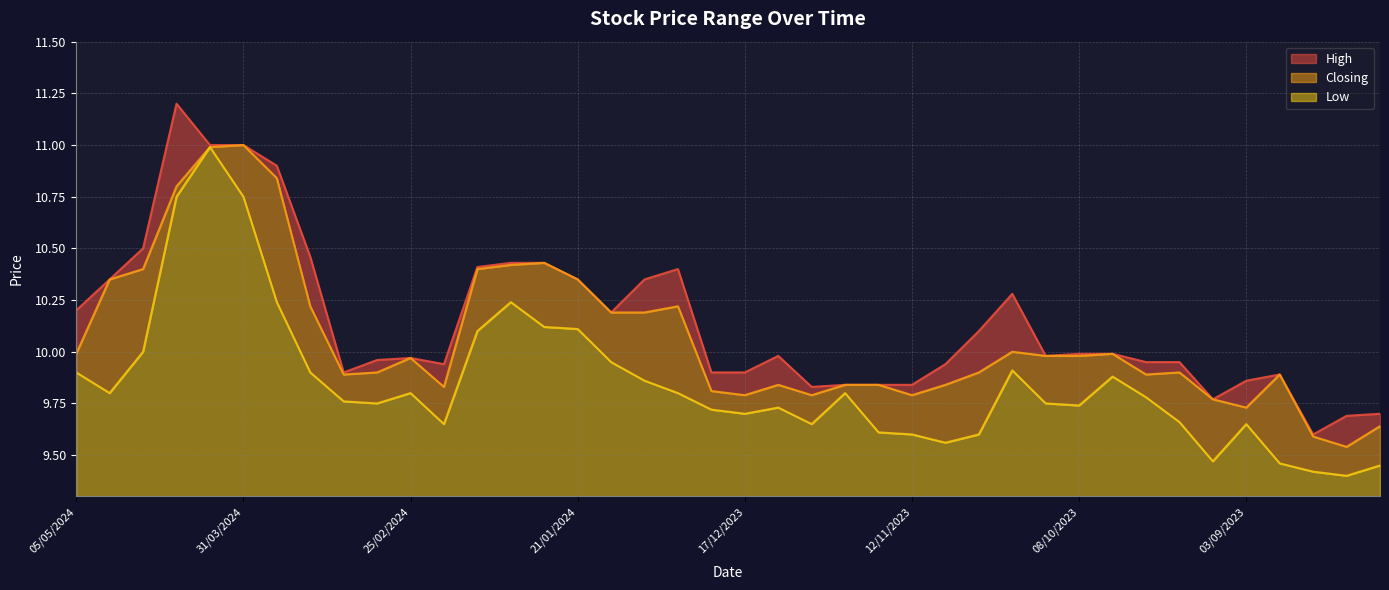

Which series changed the most between 11/02/2024 and 26/11/2023?

High